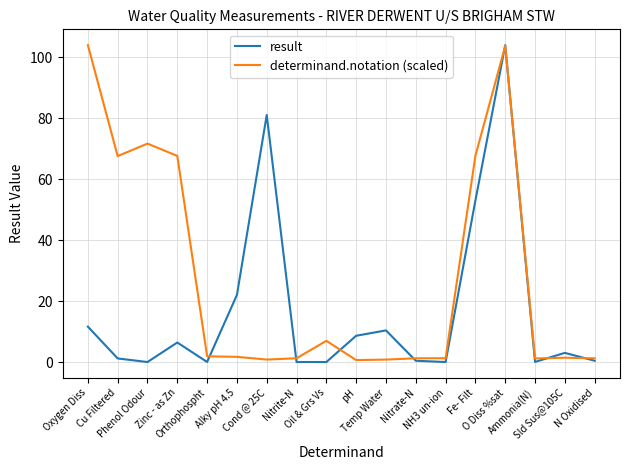

Is it true that result equals 8.6 at pH?

True